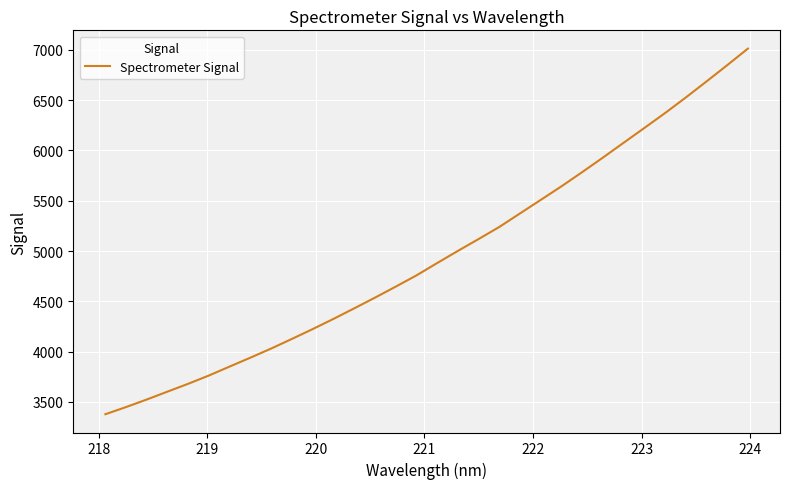

What is the difference between the maximum and minimum values?

3633.8